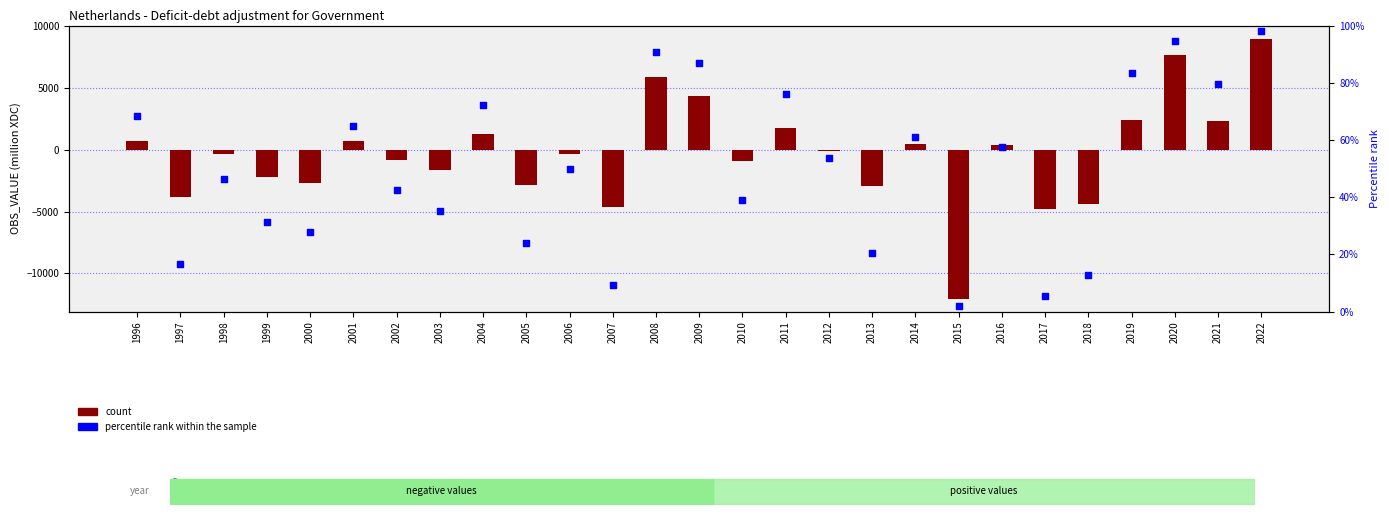

Which series contains the highest Y value?

count